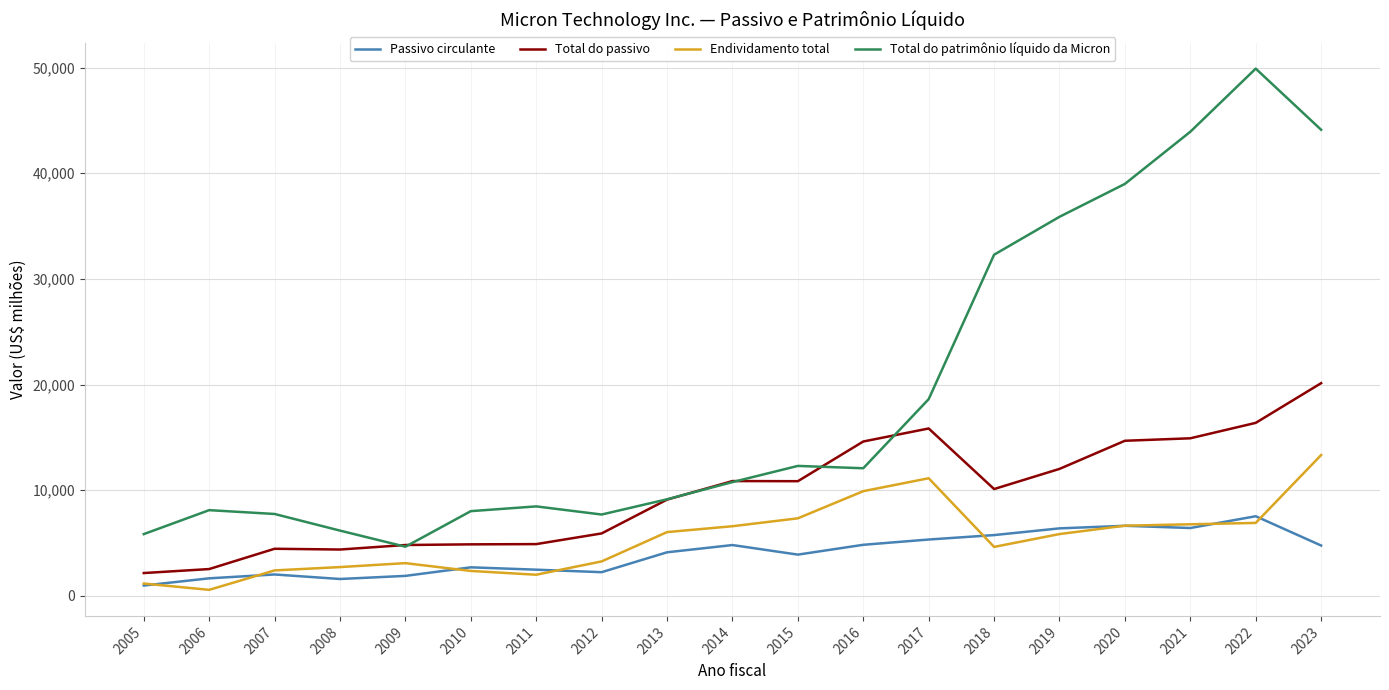

List the series in order of their peak value, lowest first.

Passivo circulante, Endividamento total, Total do passivo, Total do patrimônio líquido da Micron